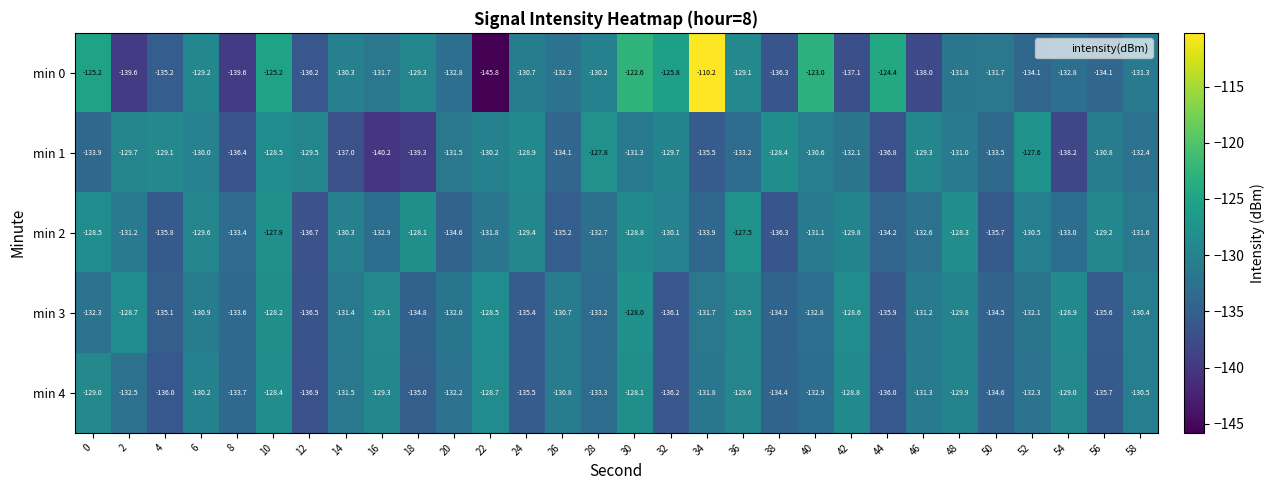

At which category is the sum across all series the highest?

10